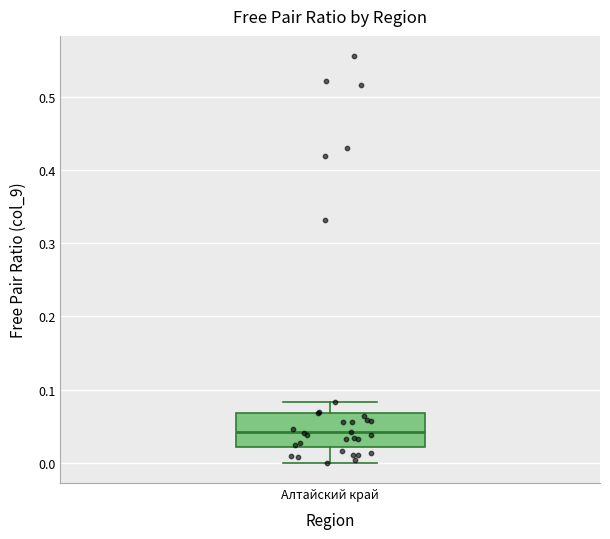

Where is the upper edge of the box for Алтайский край on the y-axis? The values are not printed on the chart, so give them approximately, as read against the axis.

0.07